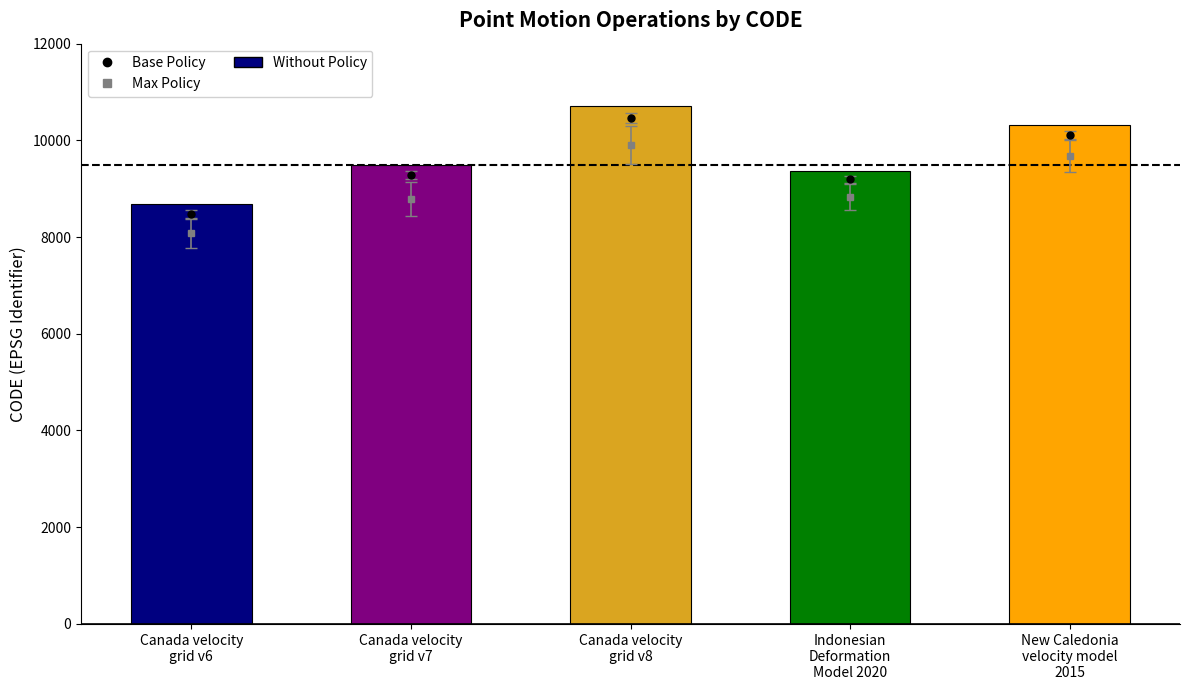

Approximately how many times larger is the value at Canada velocity
grid v6 compared to Indonesian
Deformation
Model 2020?

0.9